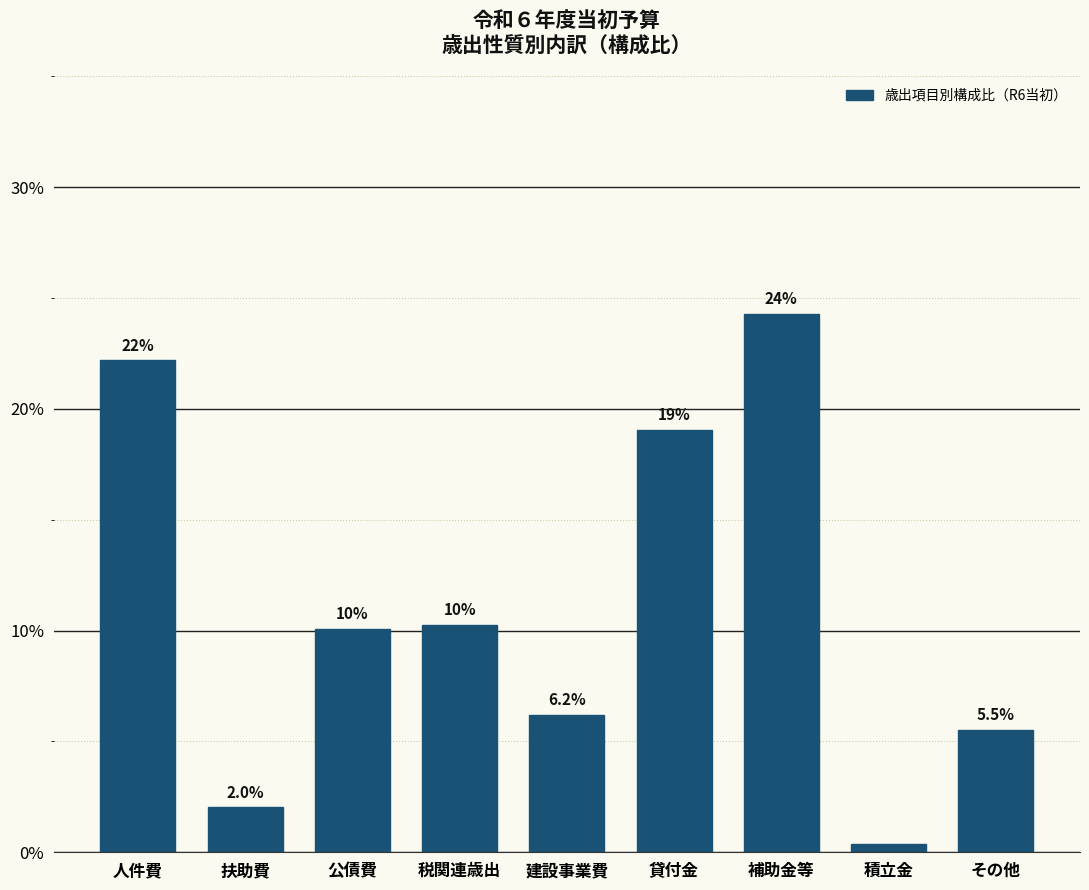

Read the value at 建設事業費.

6.2